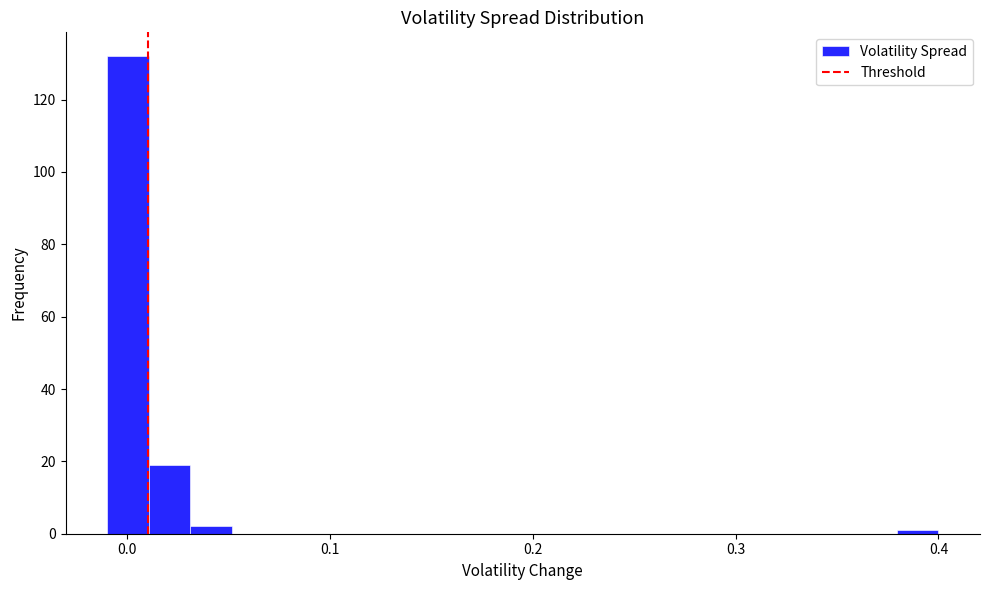

Around what value on the x-axis is the tallest bar? Give the approximate position of its centre, as read against the axis.

0.00